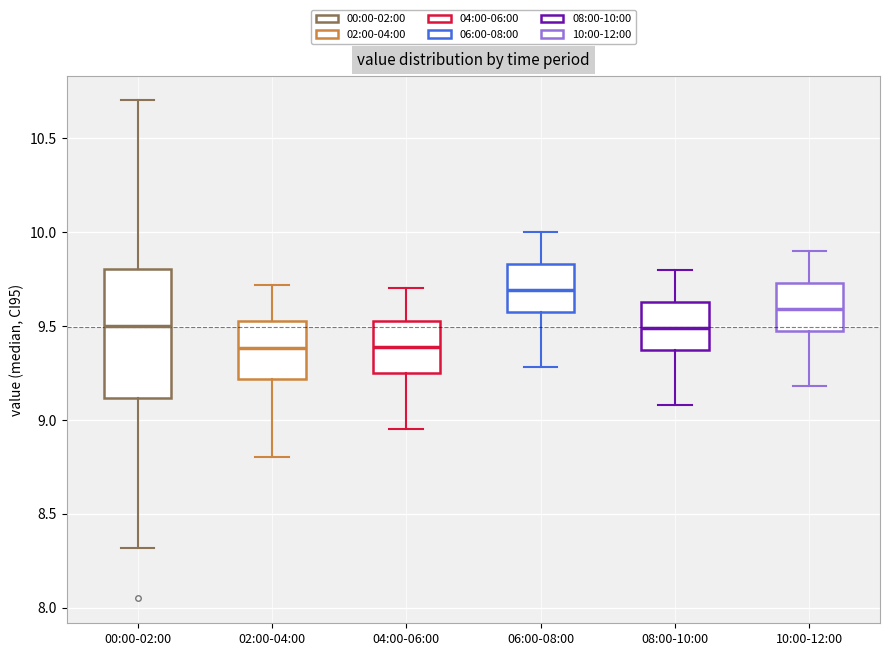

Reading left to right, read every box against the y-axis: the position of its median line, the range the box covers, and the ends of its whiskers. The values are not printed on the chart, so give them approximately, as read against the axis.

00:00-02:00: median 9.50, box 9.10 to 9.80, whiskers 8.30 to 10.70
02:00-04:00: median 9.40, box 9.20 to 9.55, whiskers 8.80 to 9.70
04:00-06:00: median 9.40, box 9.25 to 9.55, whiskers 8.95 to 9.70
06:00-08:00: median 9.70, box 9.55 to 9.85, whiskers 9.30 to 10.00
08:00-10:00: median 9.50, box 9.35 to 9.65, whiskers 9.10 to 9.80
10:00-12:00: median 9.60, box 9.45 to 9.75, whiskers 9.20 to 9.90